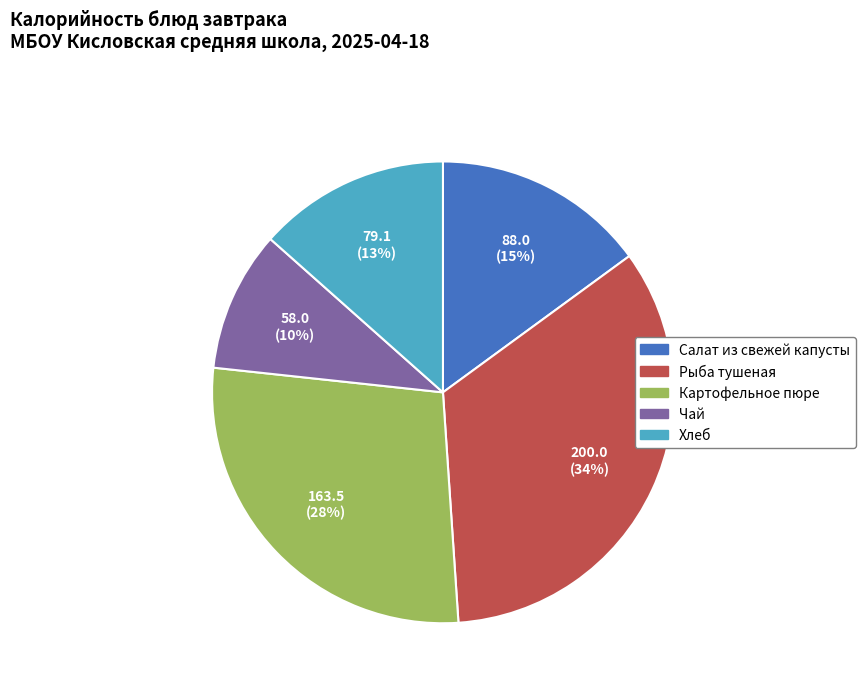

Is it true that Рыба тушеная is 28% of the pie?

False